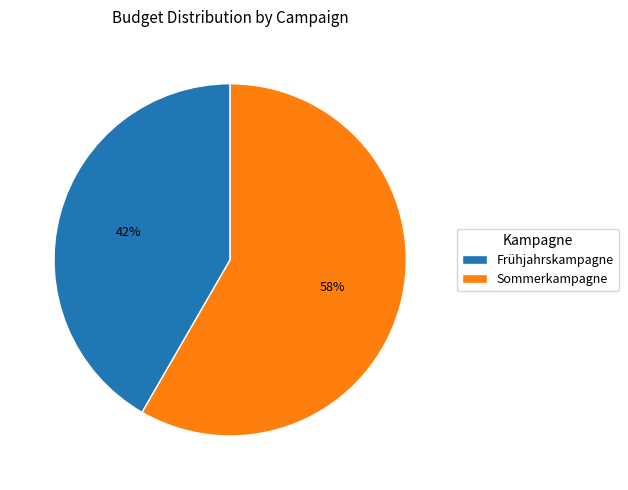

What is the ratio of the value at Sommerkampagne to the value at Frühjahrskampagne?

1.4